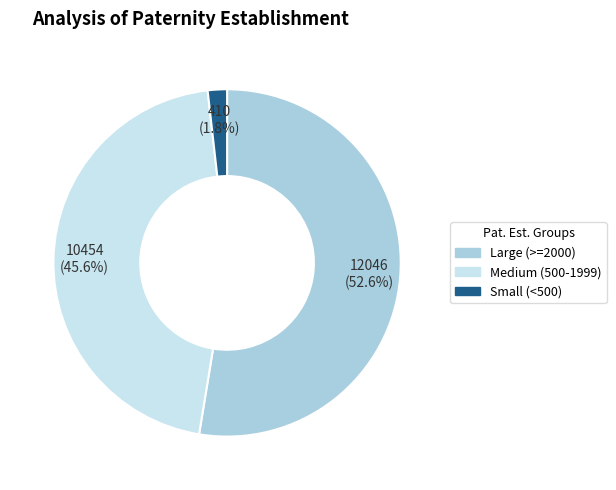

How many segments does this pie chart have?

3